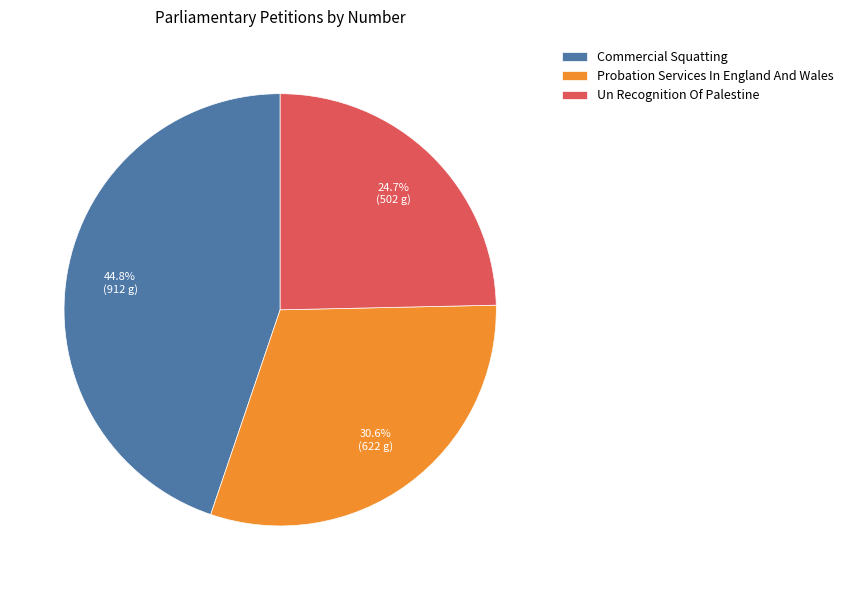

Between Commercial Squatting and Un Recognition Of Palestine, which is larger?

Commercial Squatting